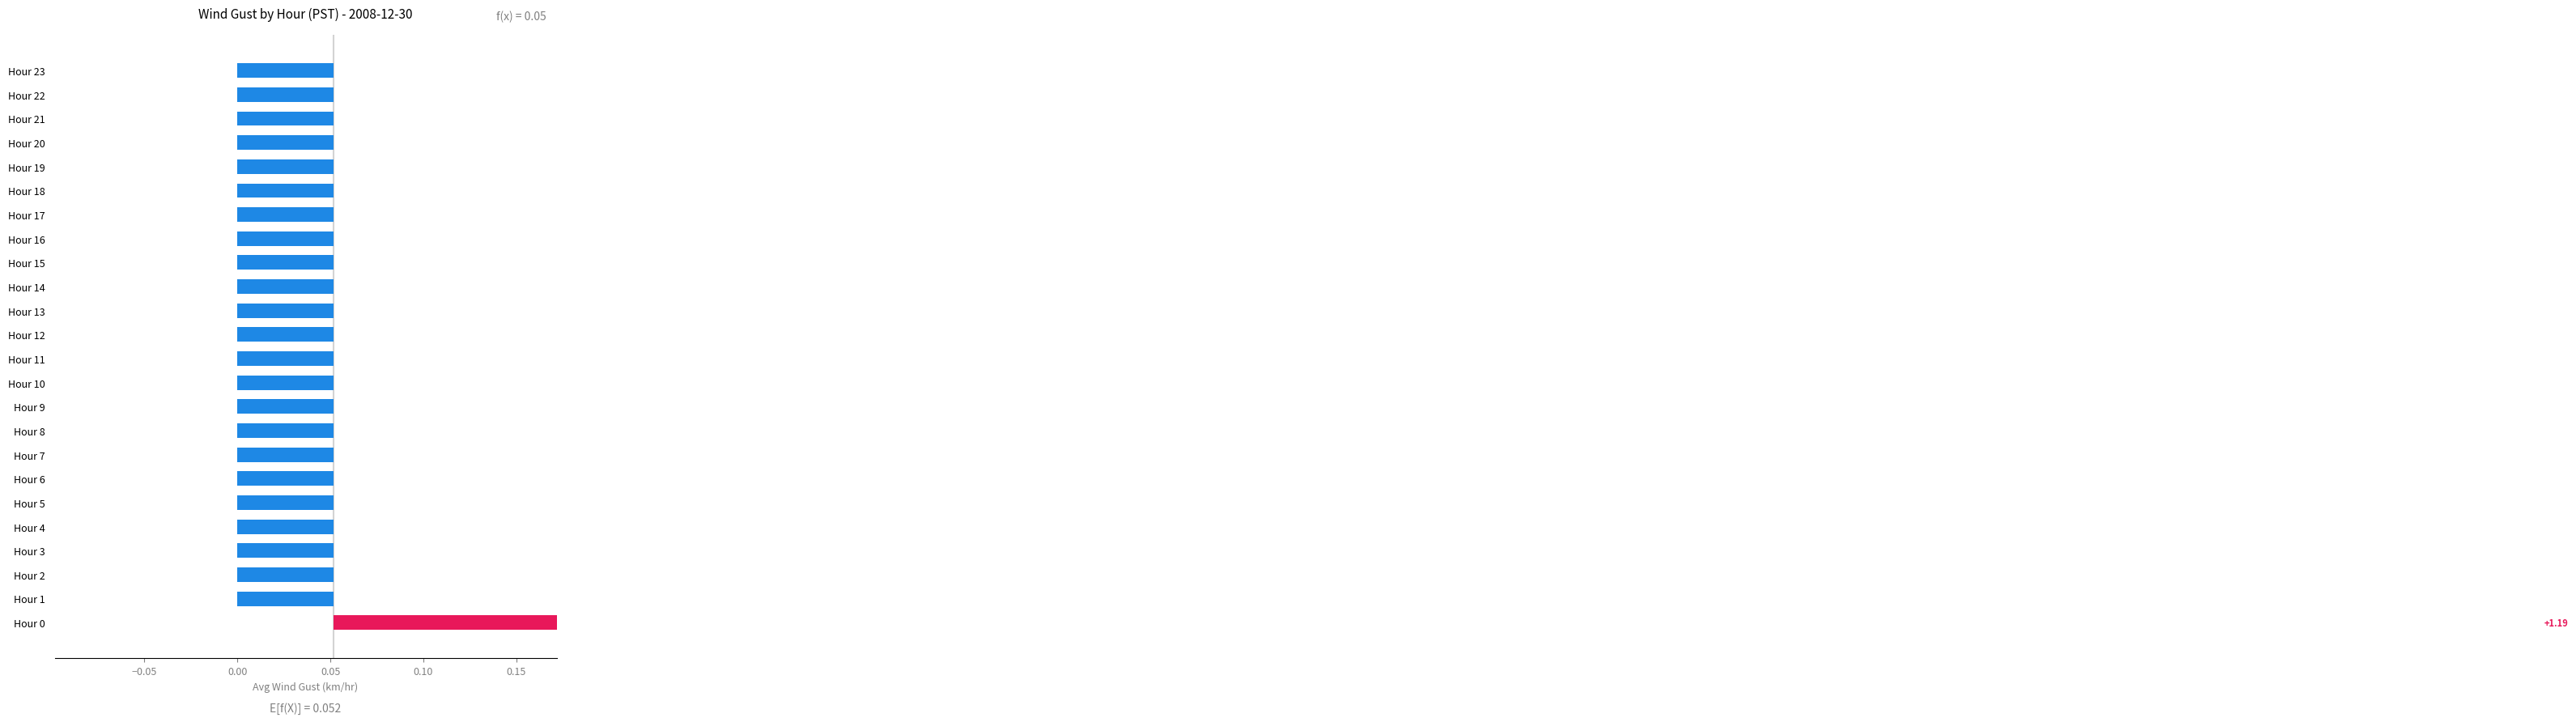

True or false: the data shows -0.0 at Hour 23.

False